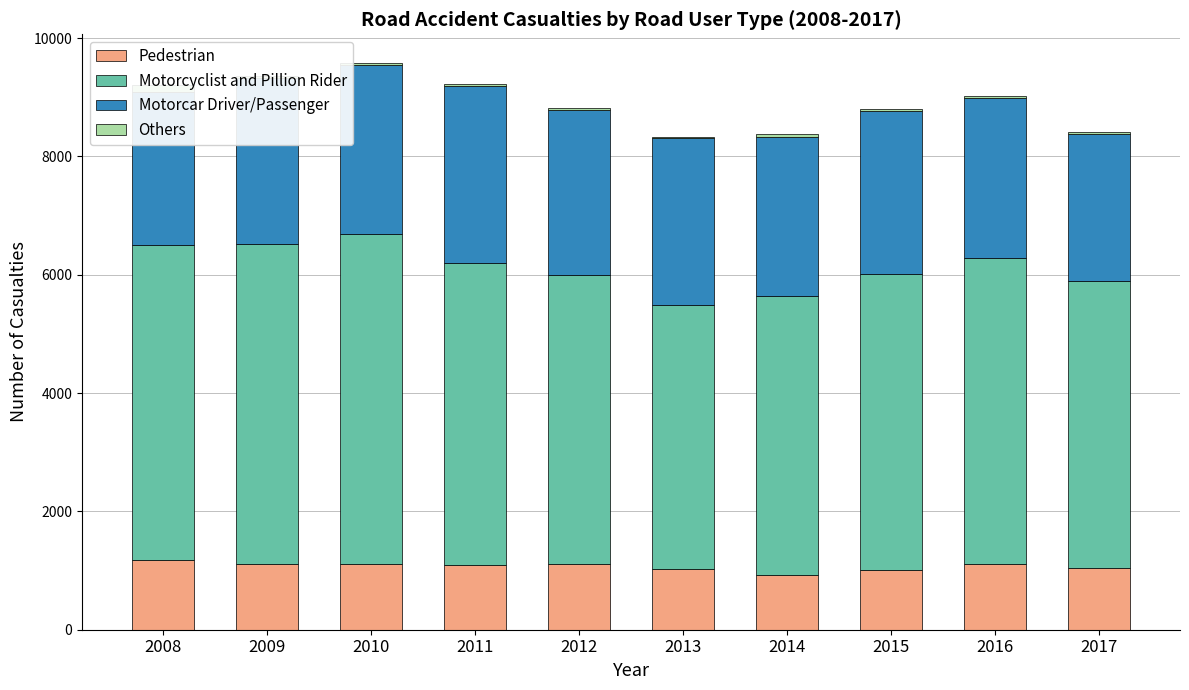

Rank the series by their average value, from lowest to highest.

Others, Pedestrian, Motorcar Driver/Passenger, Motorcyclist and Pillion Rider